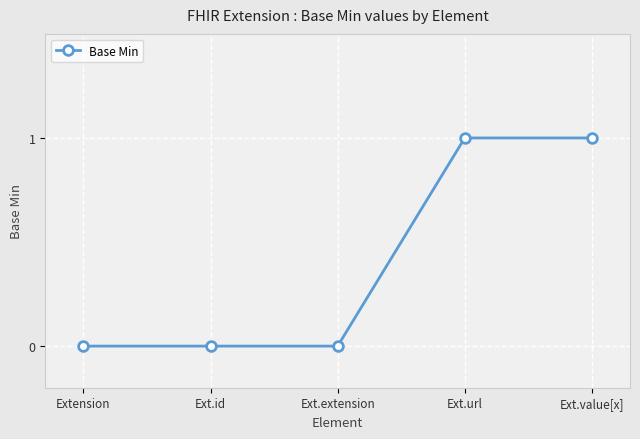

How many values are between 0 and 1?

5